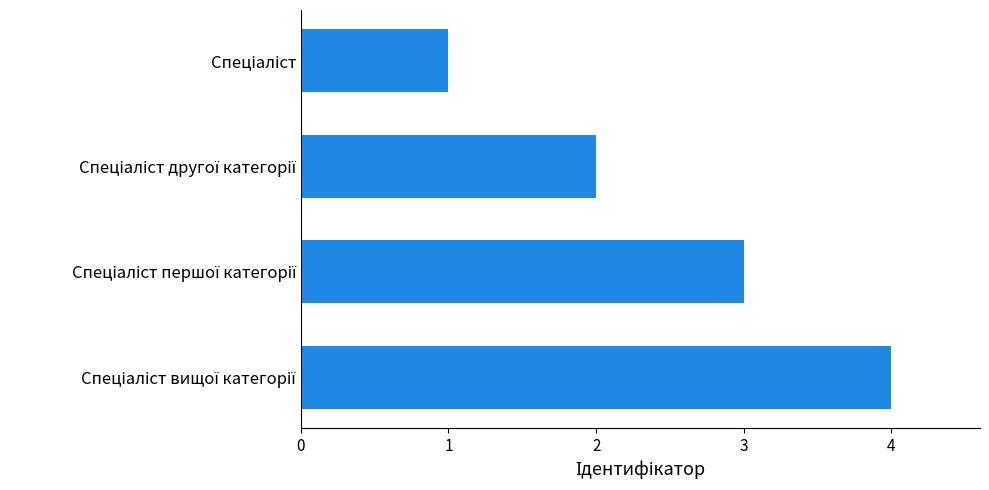

Count the values in the range 2 to 4.

3